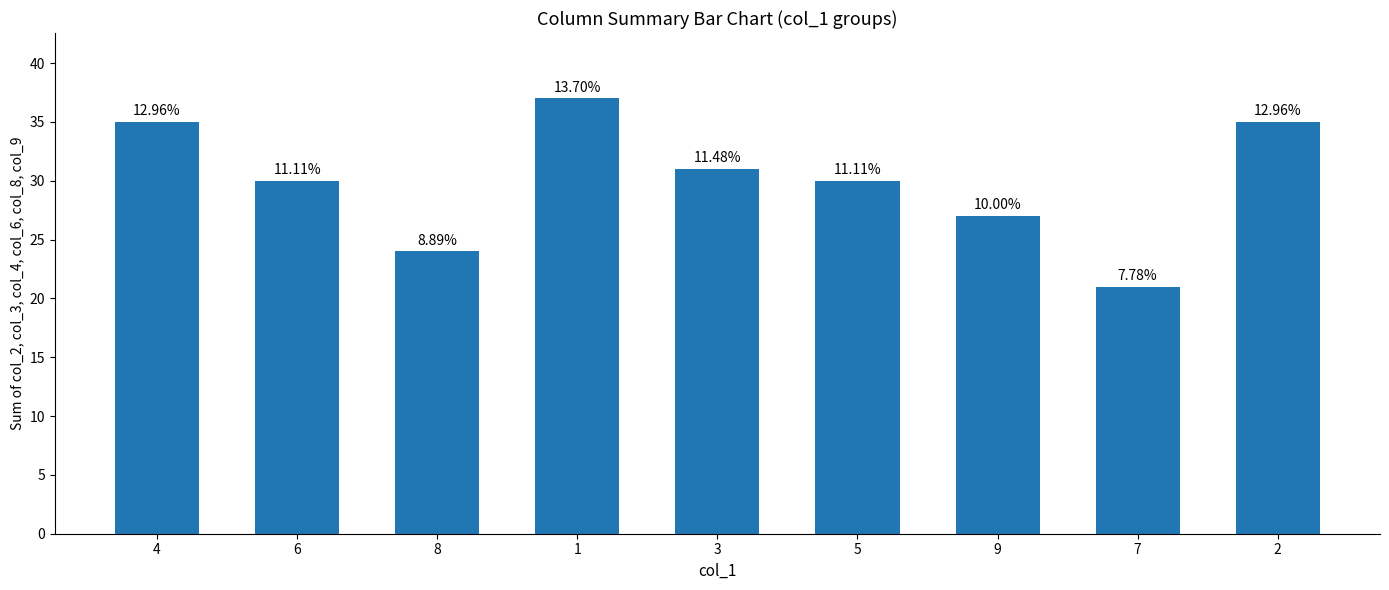

List the labels in order of value, largest first.

1, 4, 2, 3, 6, 5, 9, 8, 7